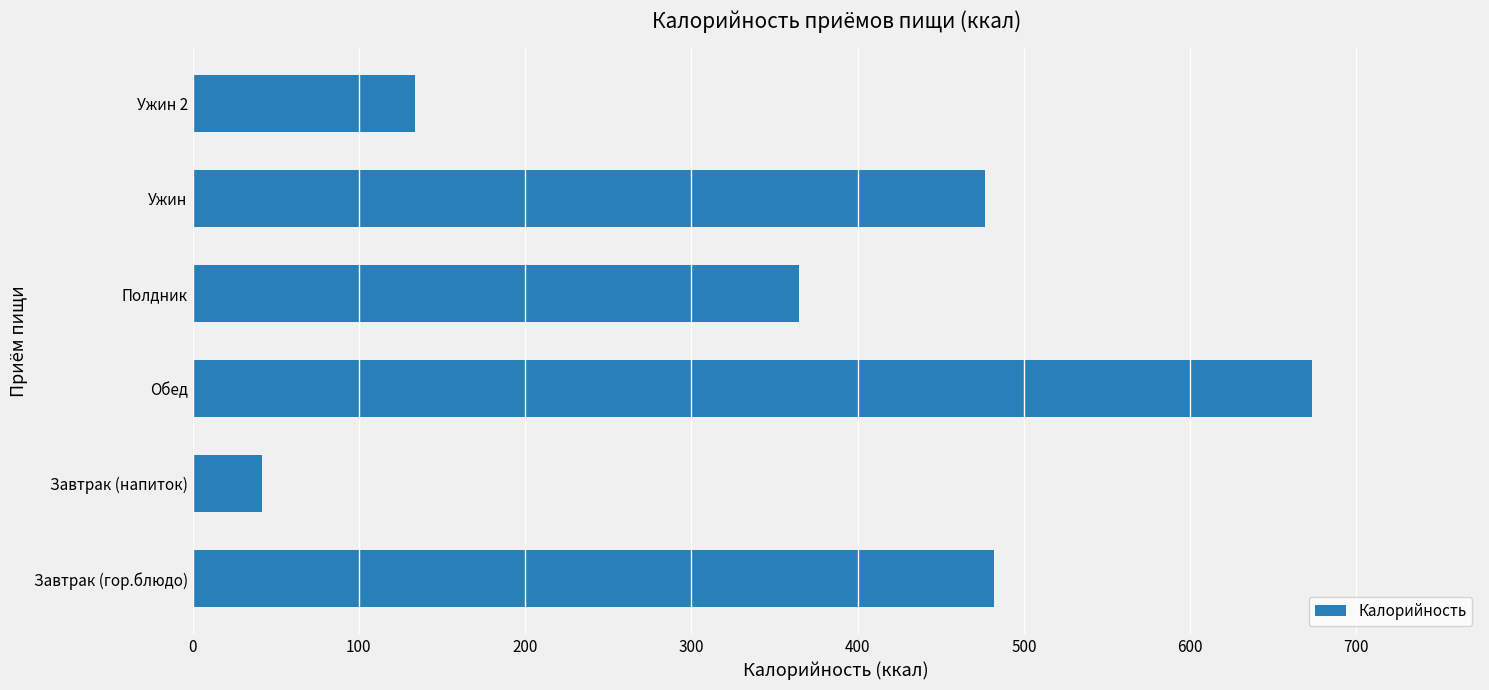

How many bars are there in total?

6